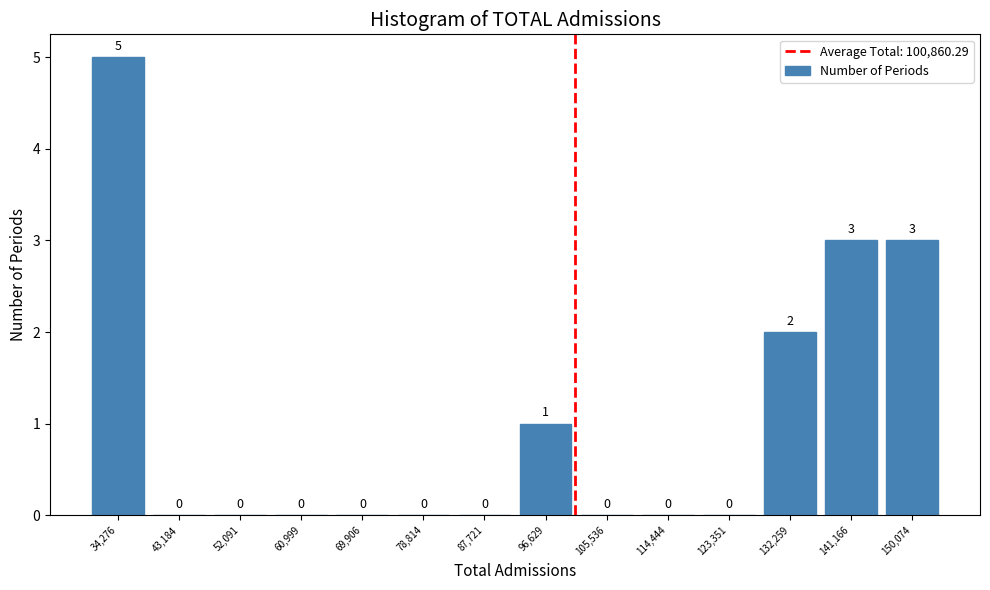

Reading left to right, list every bar in this chart as the range it spans on the x-axis followed by its height. The bar edges are not printed on the chart, so give them approximately, as read against the axis.

30000 to 39000: 5
39000 to 48000: 0
48000 to 57000: 0
57000 to 65000: 0
65000 to 74000: 0
74000 to 83000: 0
83000 to 92000: 0
92000 to 101000: 1
101000 to 110000: 0
110000 to 119000: 0
119000 to 128000: 0
128000 to 137000: 2
137000 to 146000: 3
146000 to 155000: 3